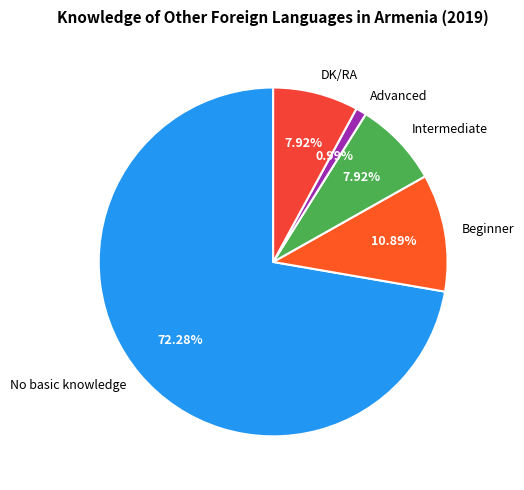

Count the number of slices in the pie.

5